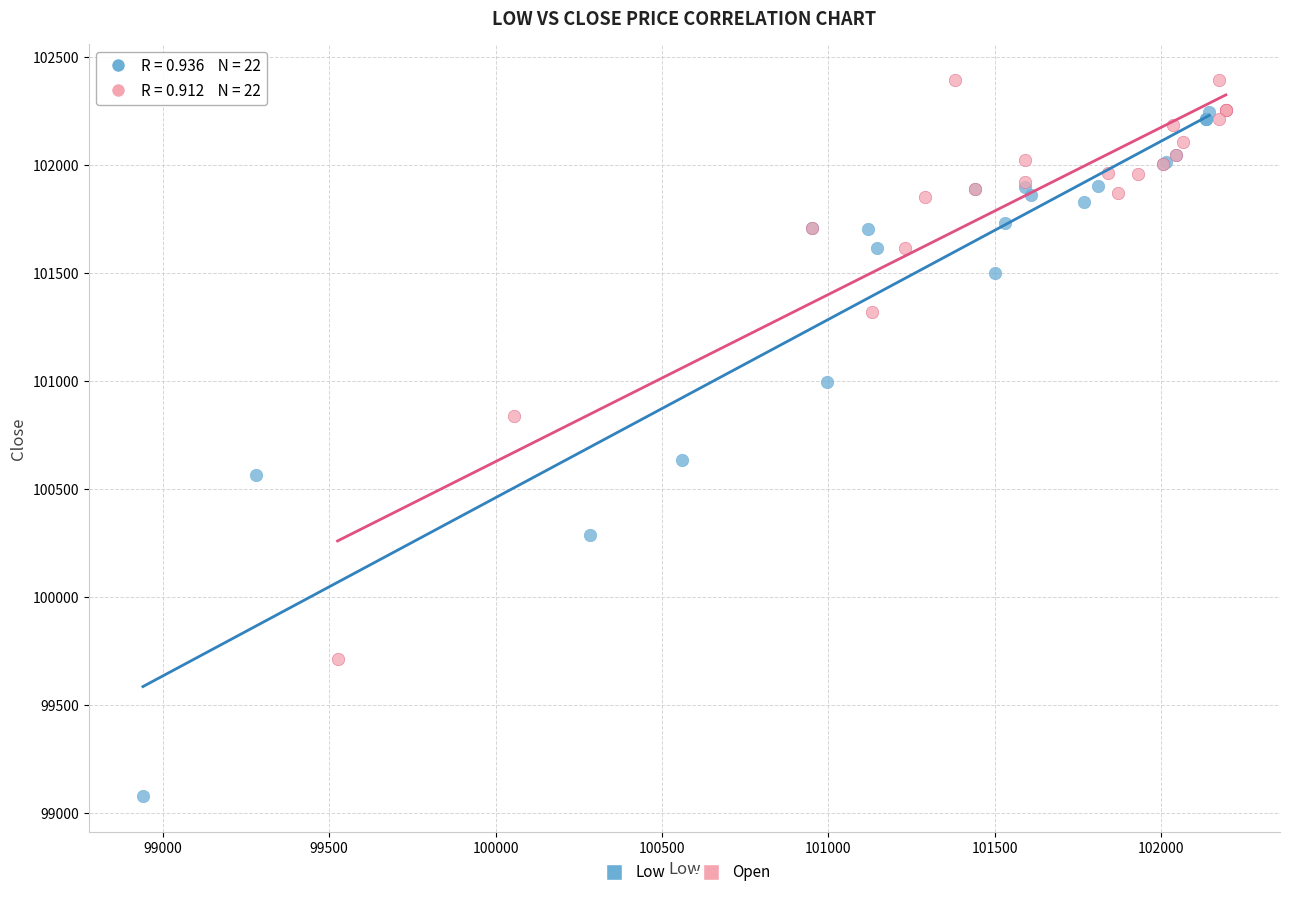

Which series has the largest Y range (max minus min)?

Low